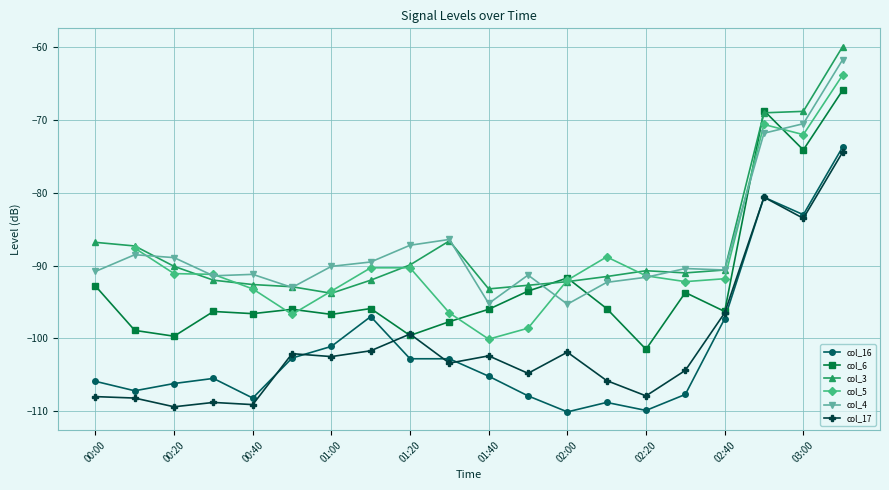

What value does the col_4 series have at 01:20?

-87.2